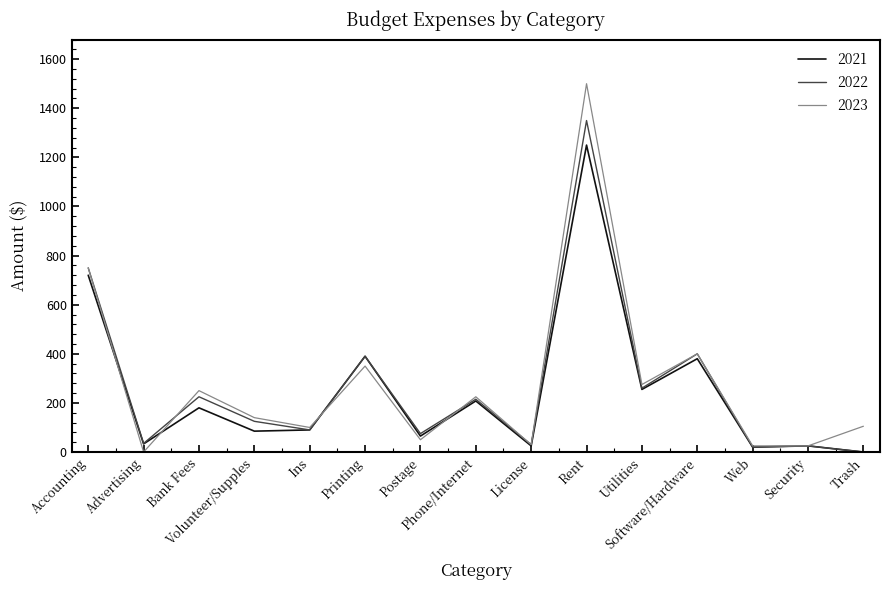

Which series has the widest spread of values?

2023